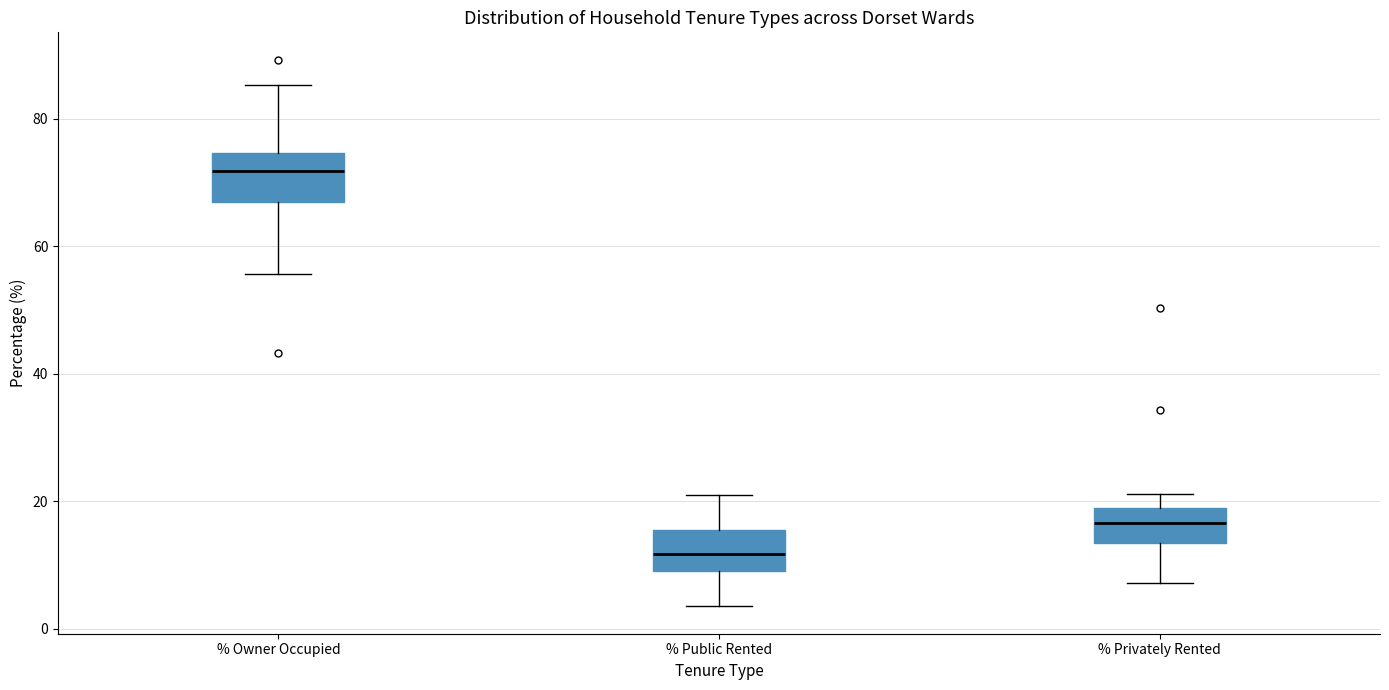

Reading left to right, read every box against the y-axis: the position of its median line, the range the box covers, and the ends of its whiskers. The values are not printed on the chart, so give them approximately, as read against the axis.

% Owner Occupied: median 72, box 68 to 74, whiskers 56 to 86
% Public Rented: median 12, box 10 to 16, whiskers 4 to 20
% Privately Rented: median 16, box 14 to 20, whiskers 8 to 22